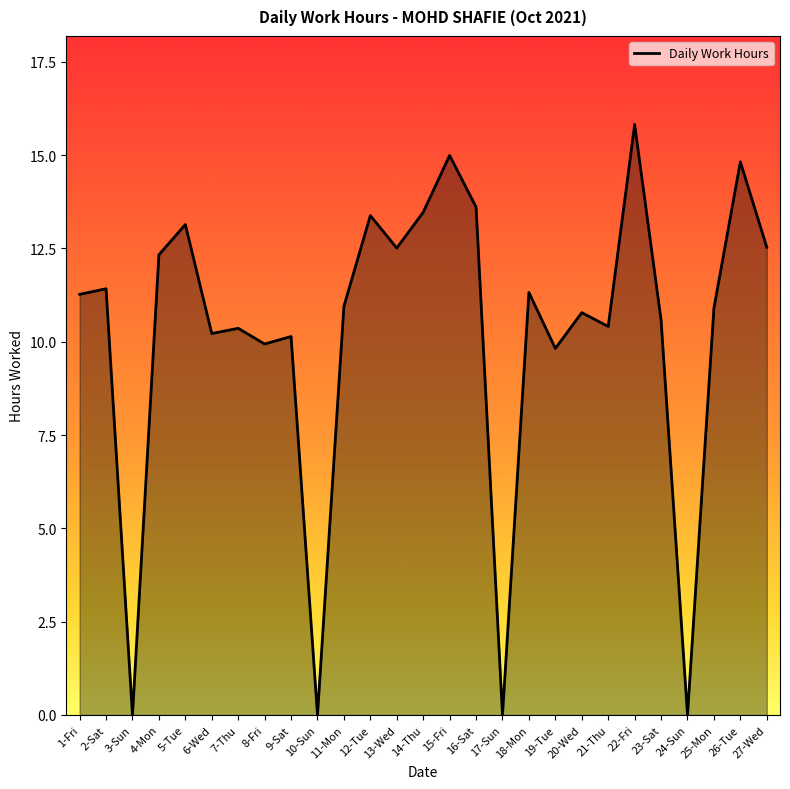

What is the difference between the maximum and minimum values?

15.8